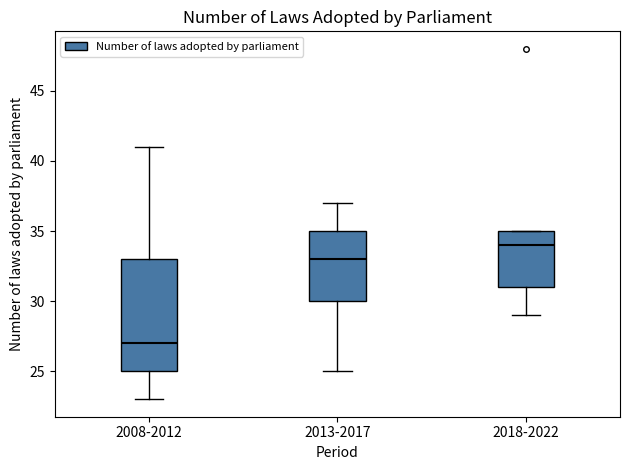

Where does the lower whisker of the box for 2013-2017 end on the y-axis? The values are not printed on the chart, so give them approximately, as read against the axis.

25